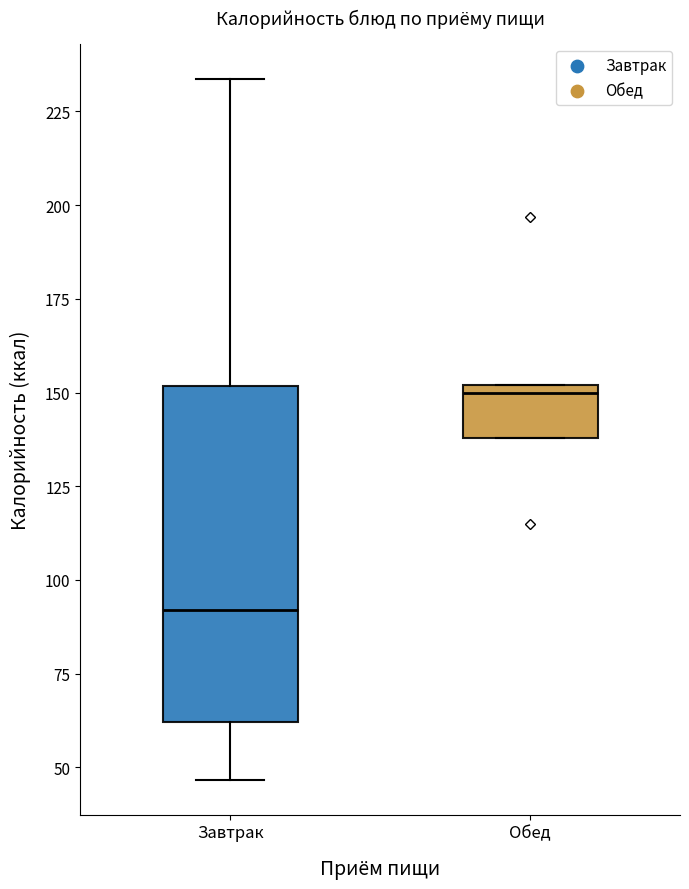

Reading left to right, read every box against the y-axis: the position of its median line, the range the box covers, and the ends of its whiskers. The values are not printed on the chart, so give them approximately, as read against the axis.

Завтрак: median 90, box 60 to 150, whiskers 45 to 235
Обед: median 150 (just below the box's upper edge), box 140 to 150, whiskers 140 to 150